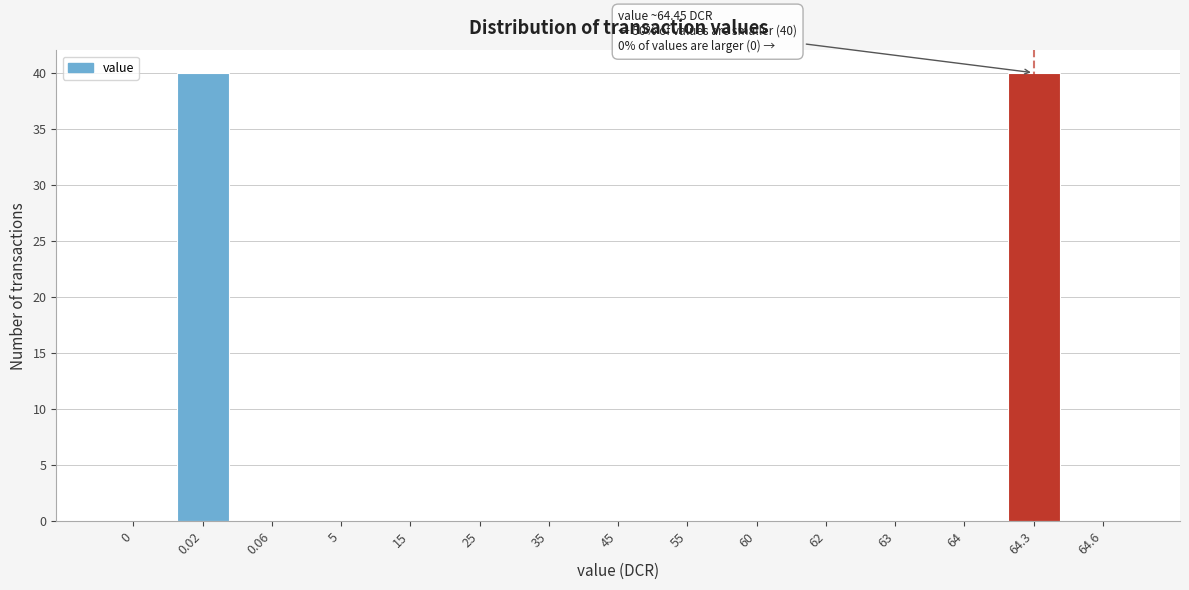

Reading left to right, transcribe all the data shown in this chart.

0=0	0.02=40	0.06=0	5=0	15=0	25=0	35=0	45=0	55=0	60=0	62=0	63=0	64=0	64.3=40	64.6=0